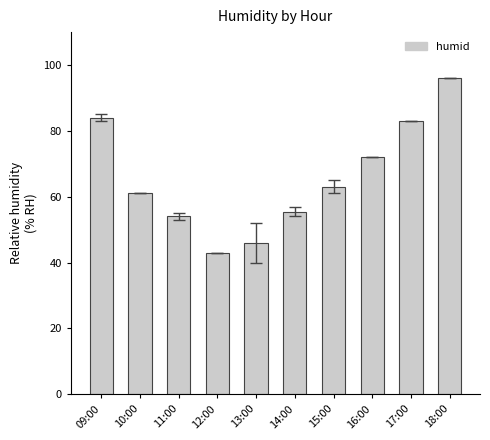

Rank the categories by value from highest to lowest.

18:00, 09:00, 17:00, 16:00, 15:00, 10:00, 14:00, 11:00, 13:00, 12:00